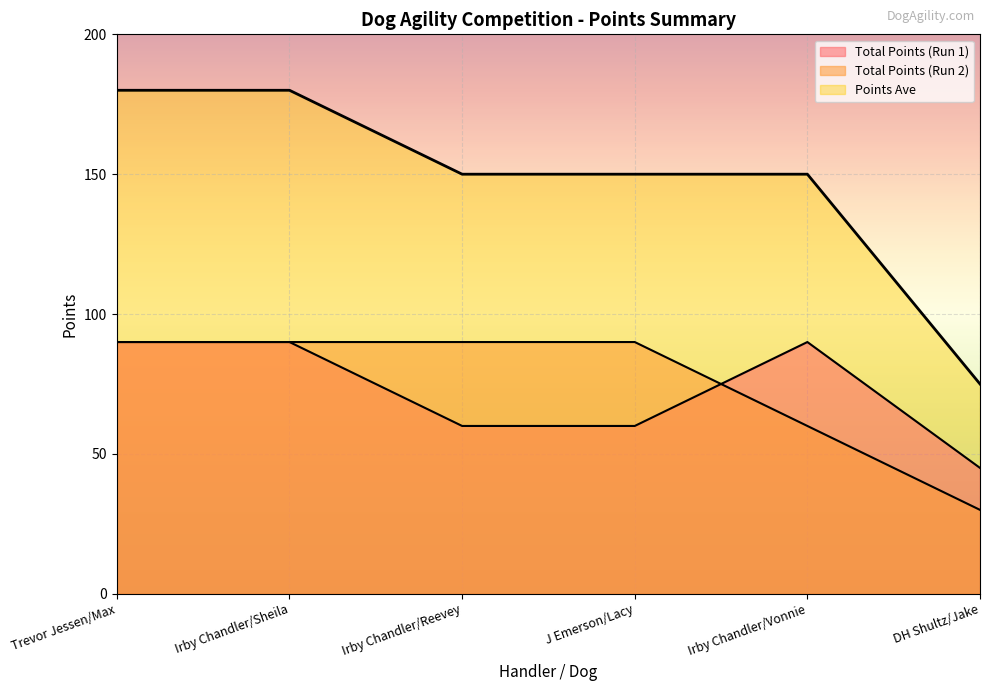

What is the sum of the Total Points (Run 2) values at DH Shultz/Jake and Irby Chandler/Sheila?

120